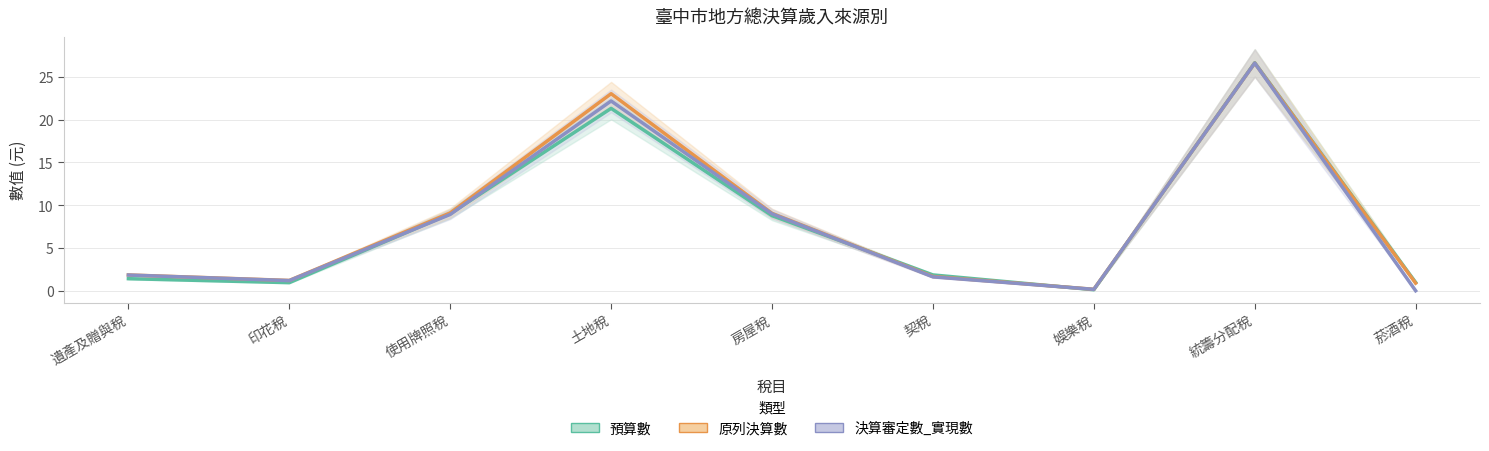

Which series has the widest spread of values?

決算審定數_實現數